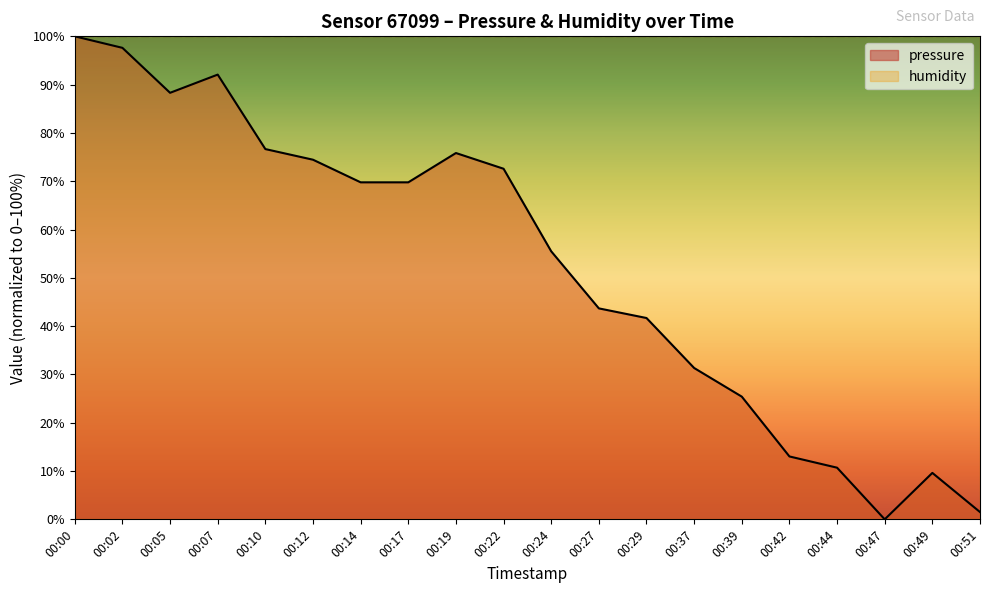

List the labels in order of value, smallest first.

00:47, 00:51, 00:49, 00:44, 00:42, 00:39, 00:37, 00:29, 00:27, 00:24, 00:14, 00:17, 00:22, 00:12, 00:19, 00:10, 00:05, 00:07, 00:02, 00:00